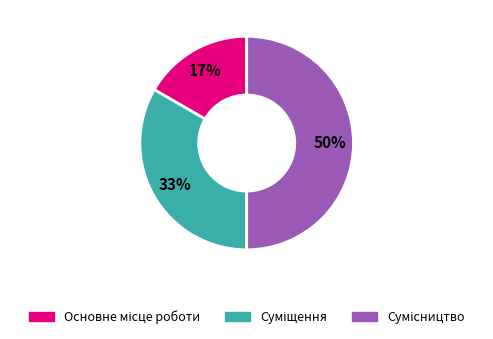

To the nearest percent, what is the difference between the largest and smallest slice percentages?

33%